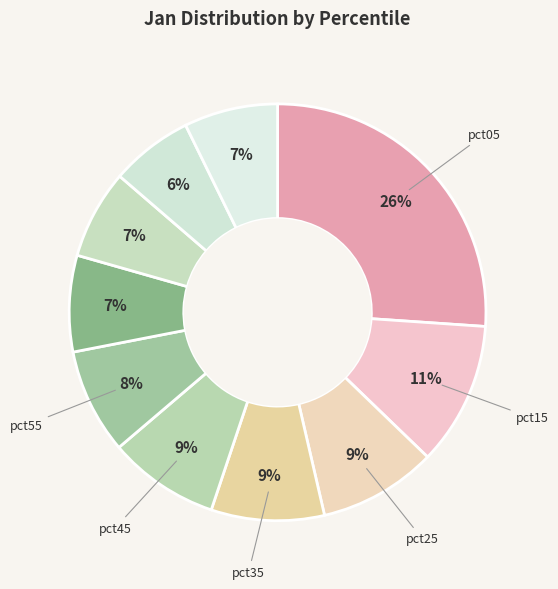

Count the number of slices in the pie.

10